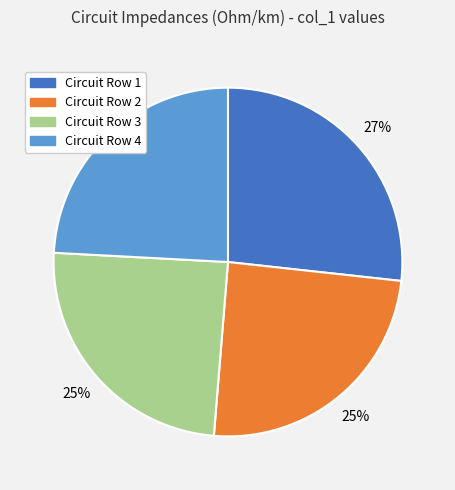

The Circuit Row 3 slice represents 25% of the pie. True or false?

True